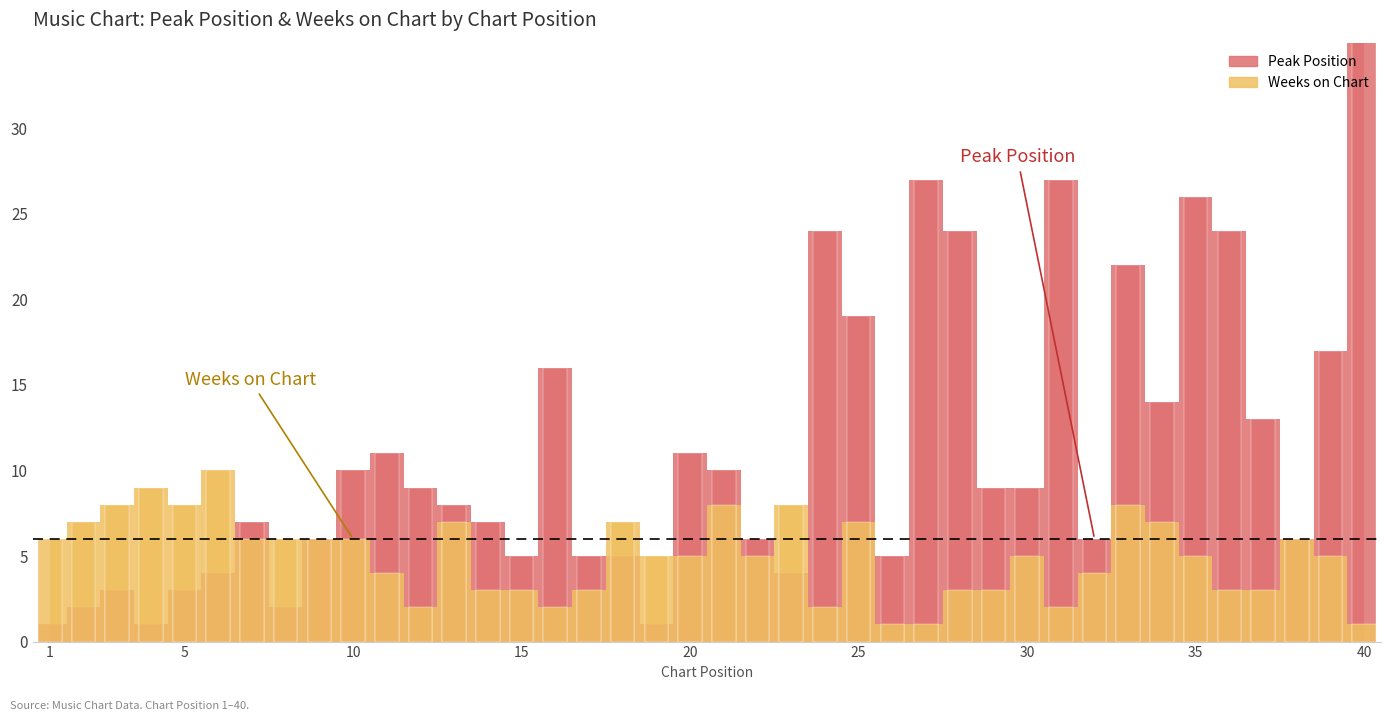

Reading right to left, extract all data points from this chart.

Peak Position: 40	17	6	13	24	26	14	22	6	27	9	9	24	27	5	19	24	4	6	10	11	1	5	5	16	5	7	8	9	11	10	6	2	7	4	3	1	3	2	1
Weeks on Chart: 1	5	6	3	3	5	7	8	4	2	5	3	3	1	1	7	2	8	5	8	5	5	7	3	2	3	3	7	2	4	6	6	6	6	10	8	9	8	7	6